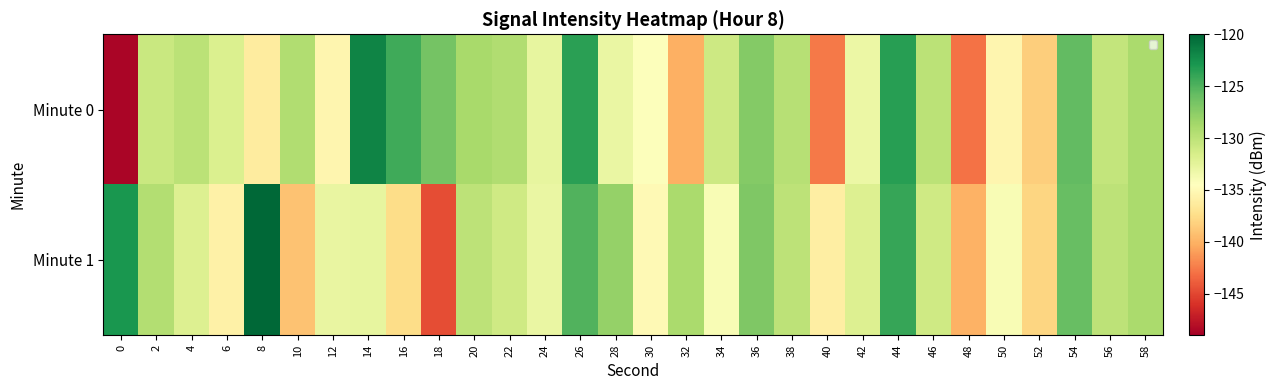

How many distinct data groups are displayed?

2